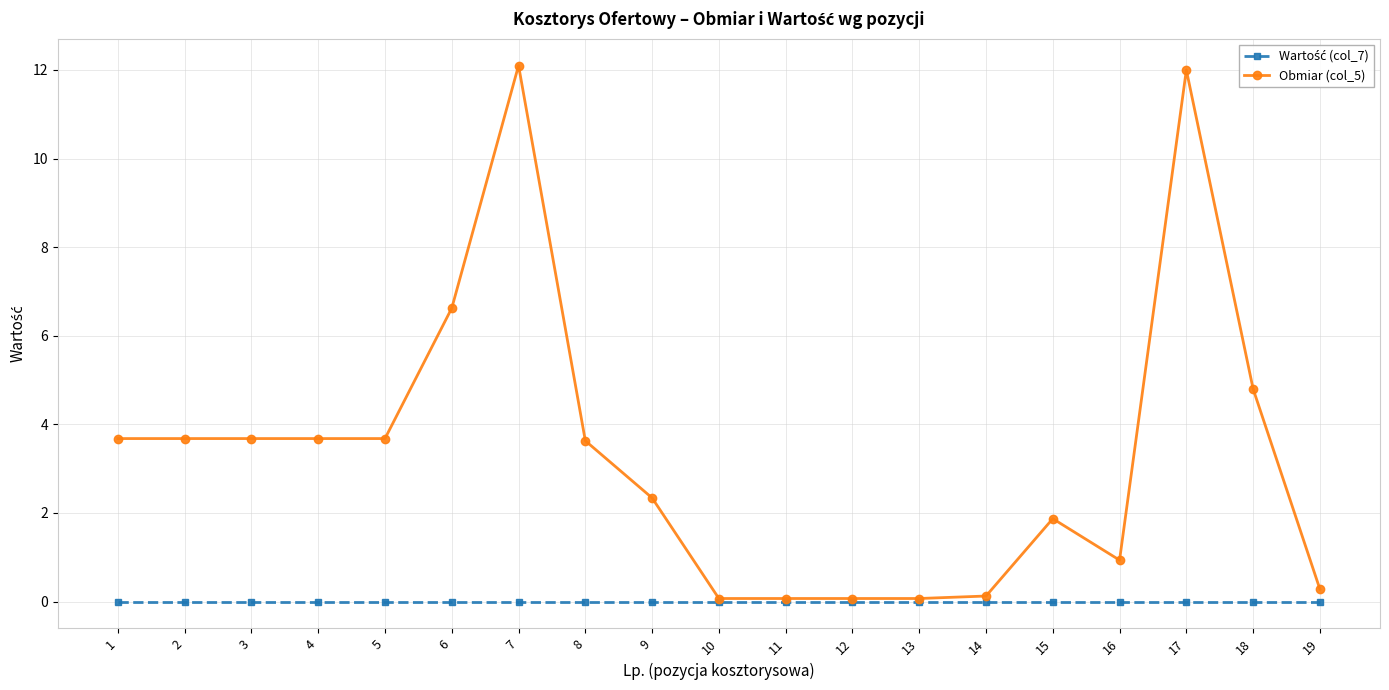

What is the difference between the Obmiar (col_5) values at 17 and 7?

0.1